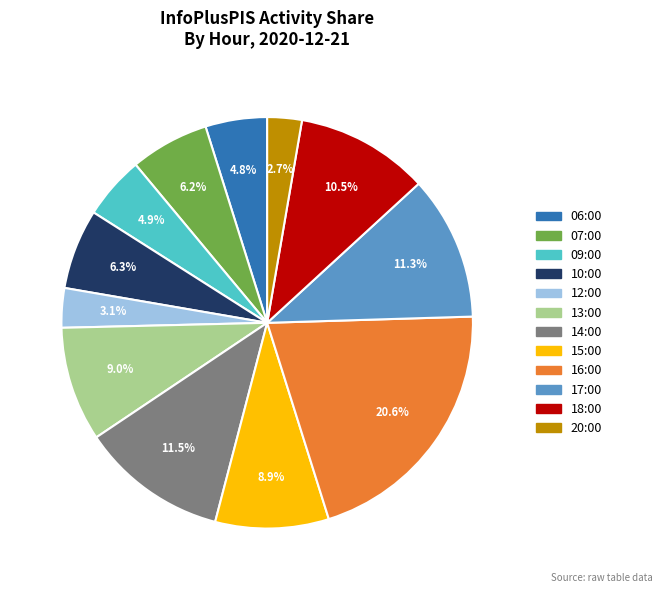

Combined, do 06:00 and 13:00 account for over 50%?

No